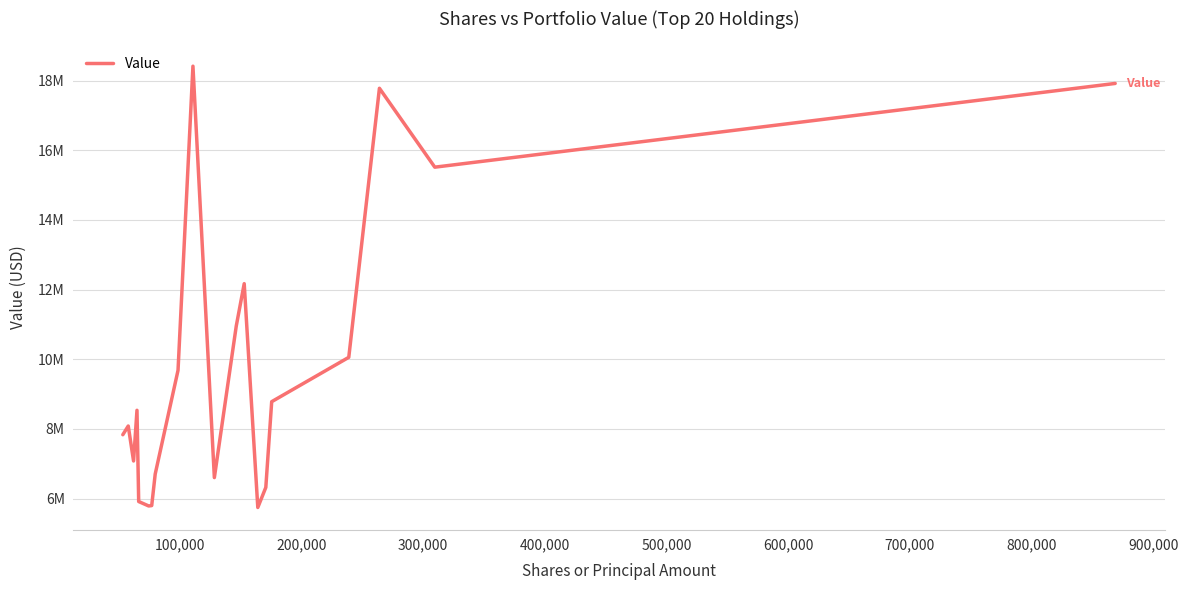

Does the chart display data point markers on the line(s)?

No